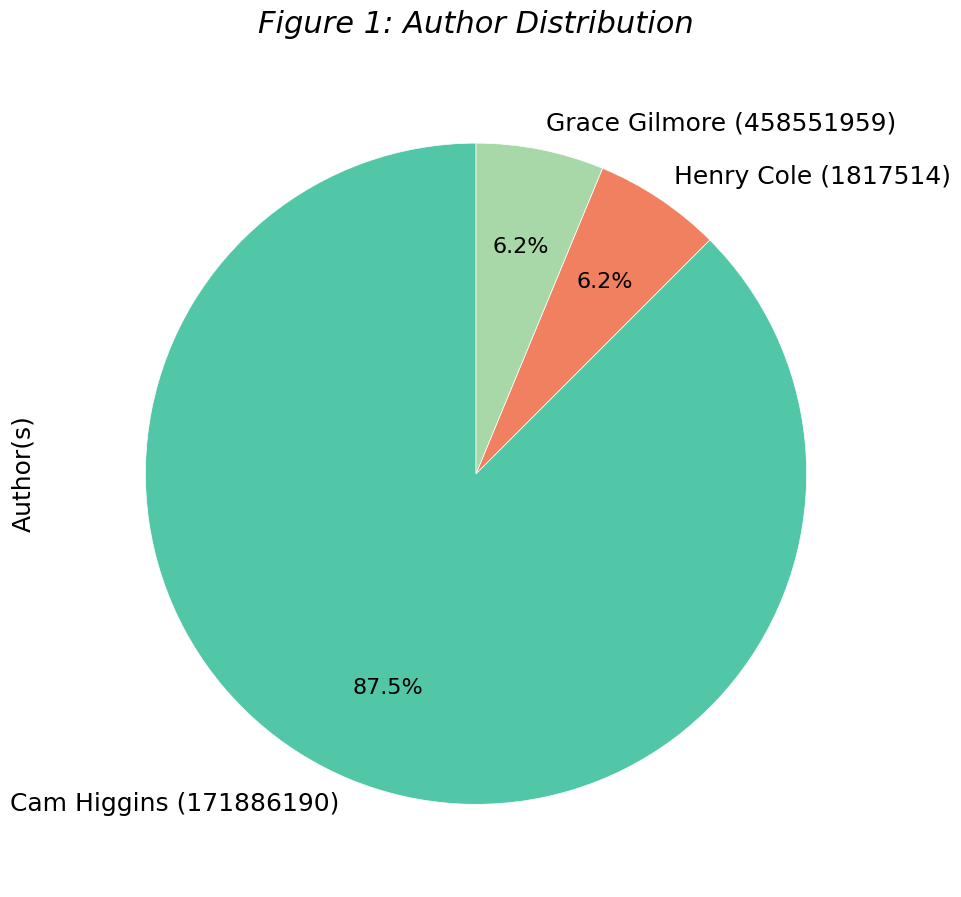

How many segments does this pie chart have?

3